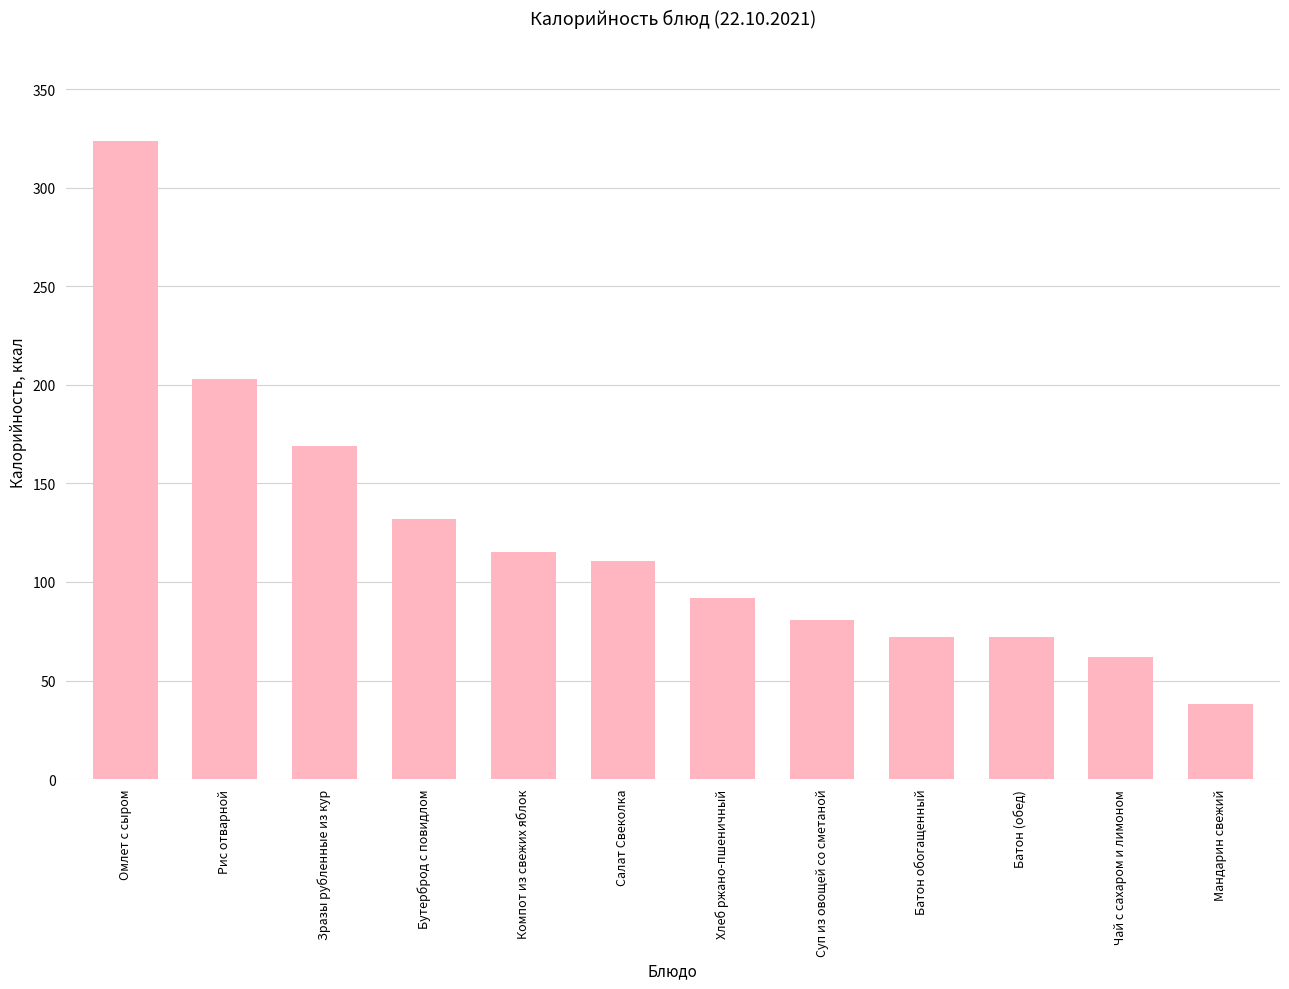

At which label does the data first exceed 110?

Омлет с сыром